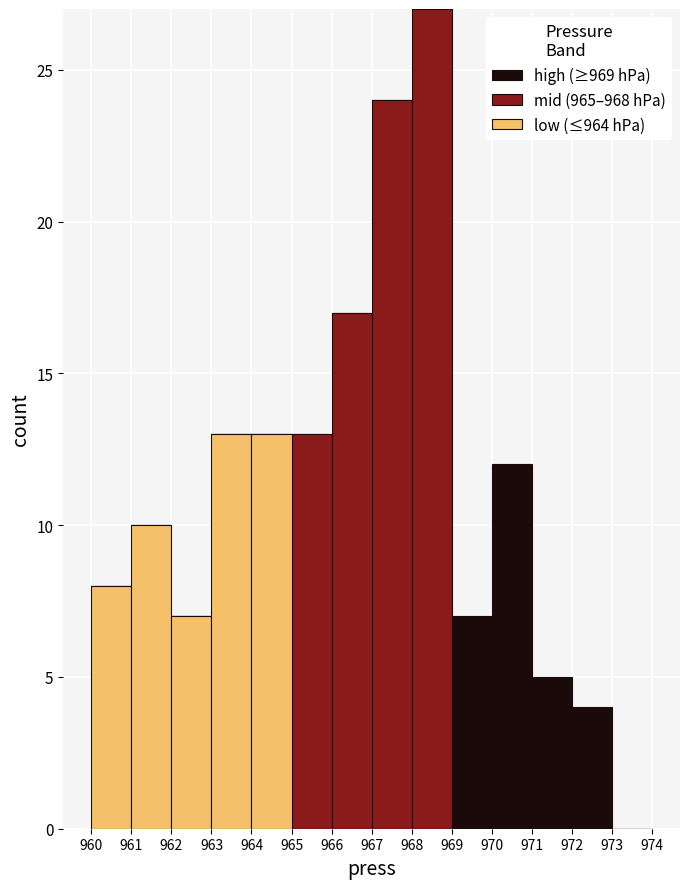

Reading left to right, transcribe this chart: for each stacked bar, give the range it covers on the x-axis and its total height. The values are not printed on the chart, so give them approximately, as read against the axis.

960 to 961: 8
961 to 962: 10
962 to 963: 7
963 to 964: 13
964 to 965: 13
965 to 966: 13
966 to 967: 17
967 to 968: 24
968 to 969: 27
969 to 970: 7
970 to 971: 12
971 to 972: 5
972 to 973: 4
973 to 974: 0